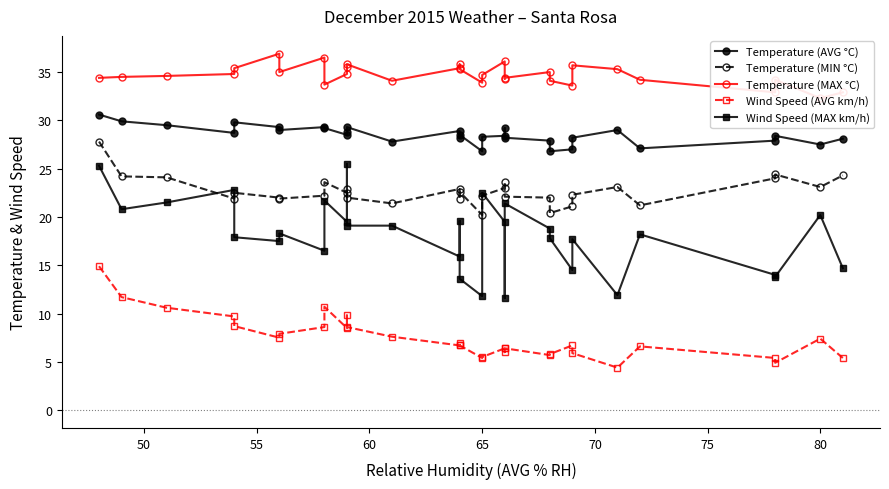

How many values in the Temperature (MIN °C) series exceed 22?

20